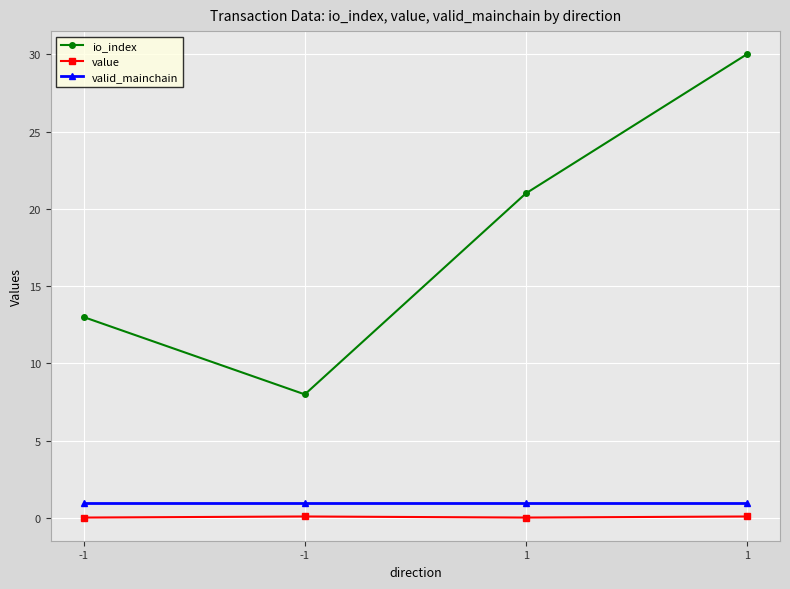

Count the number of data series in this chart.

3